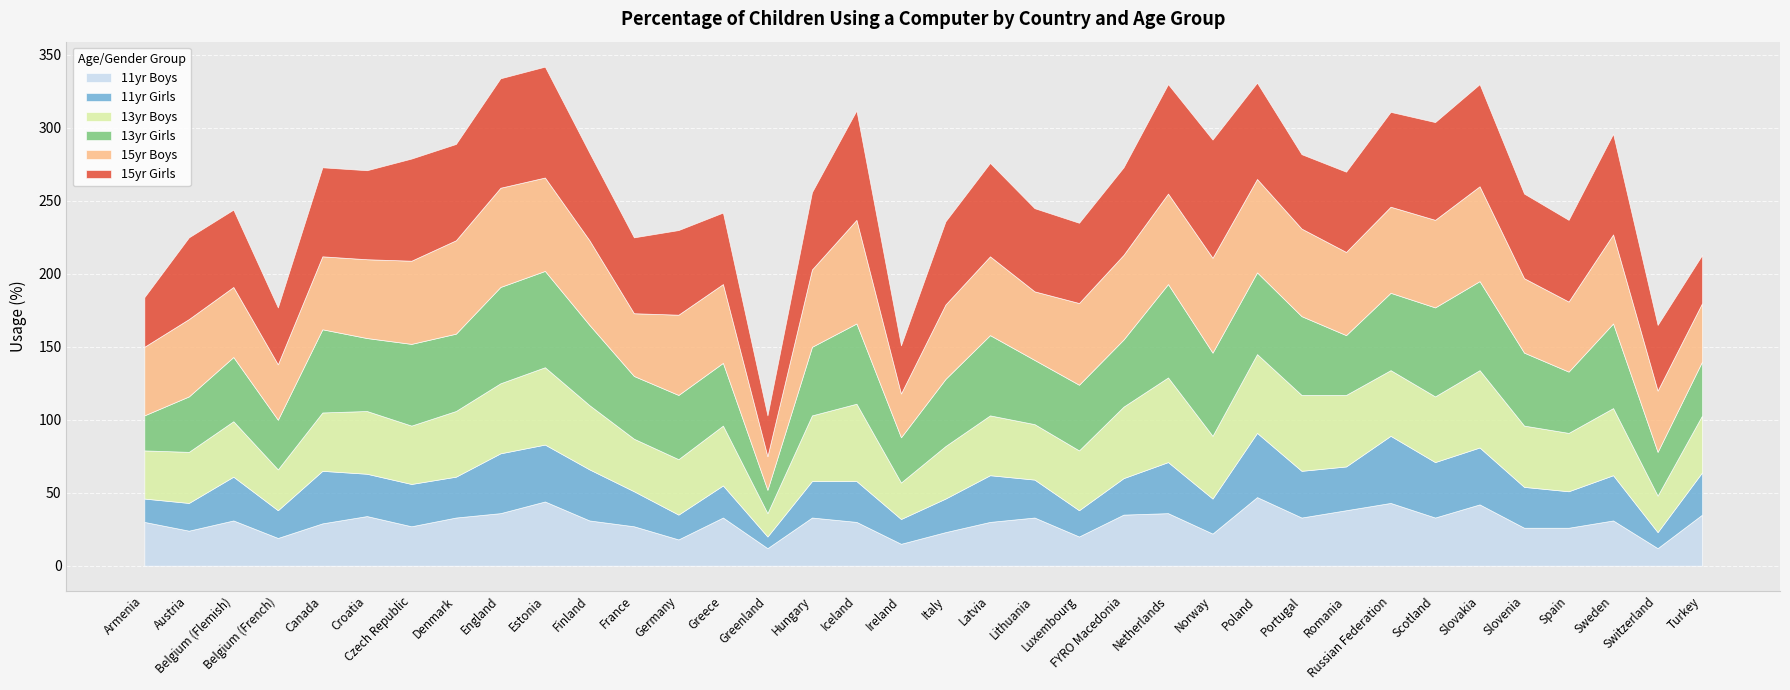

How many lines are shown in the chart?

6